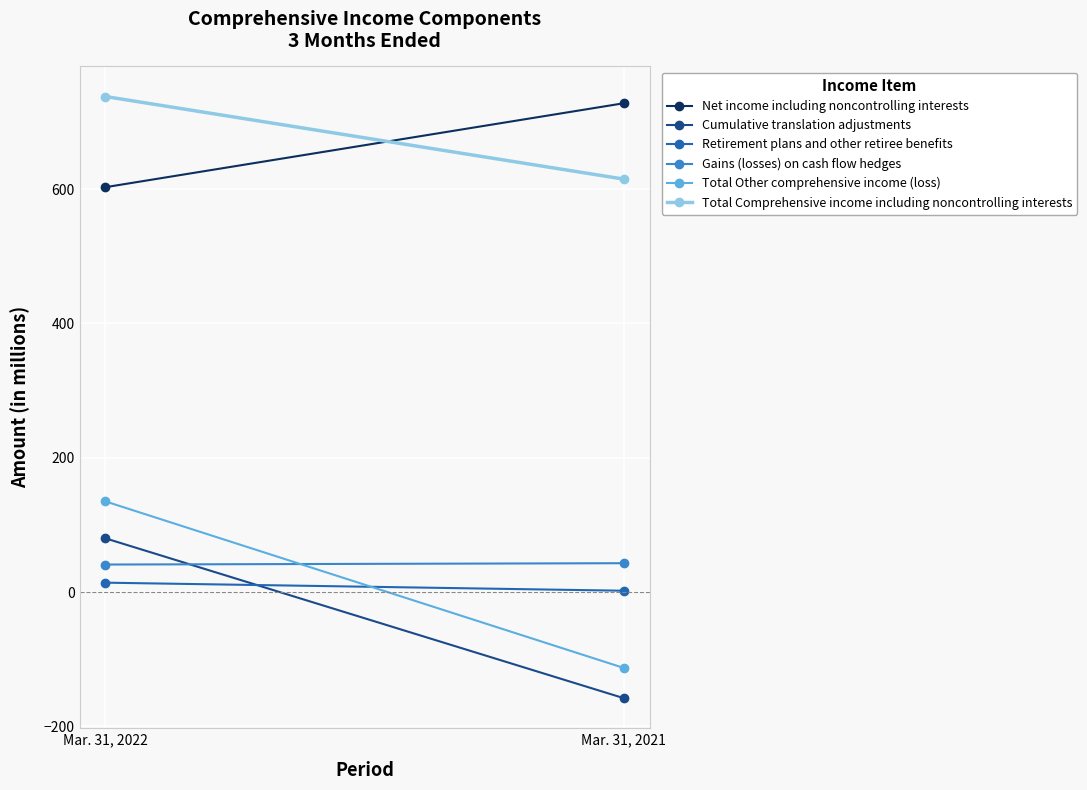

How many Total Comprehensive income including noncontrolling interests values are between 615 and 738?

2